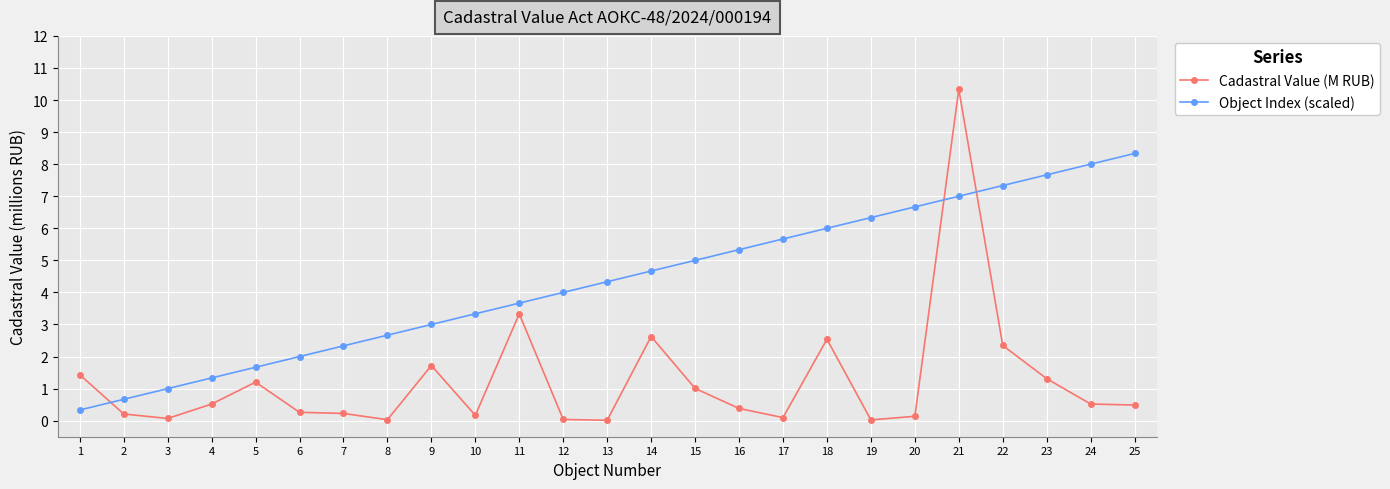

What is the average value of the Cadastral Value (M RUB) series?

1.2